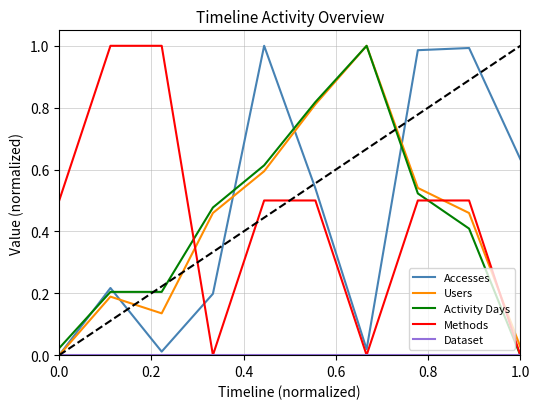

What is the value of the Users point at the 2nd from the left?

0.2